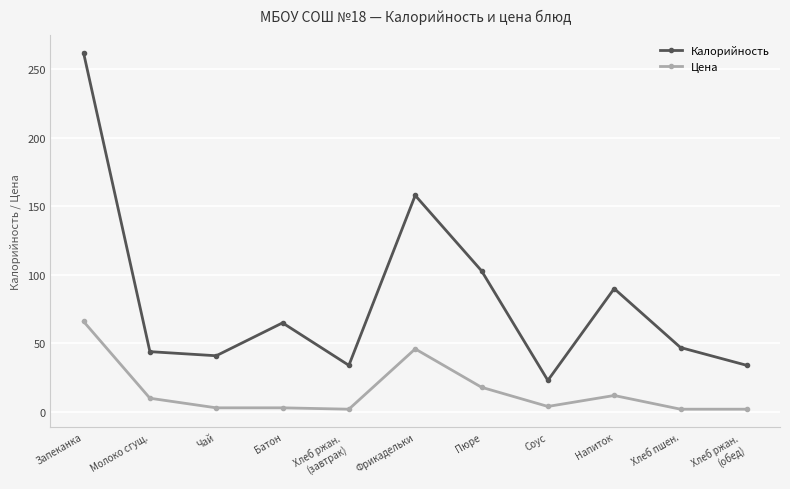

The Калорийность series shows 8 at Соус. True or false?

False